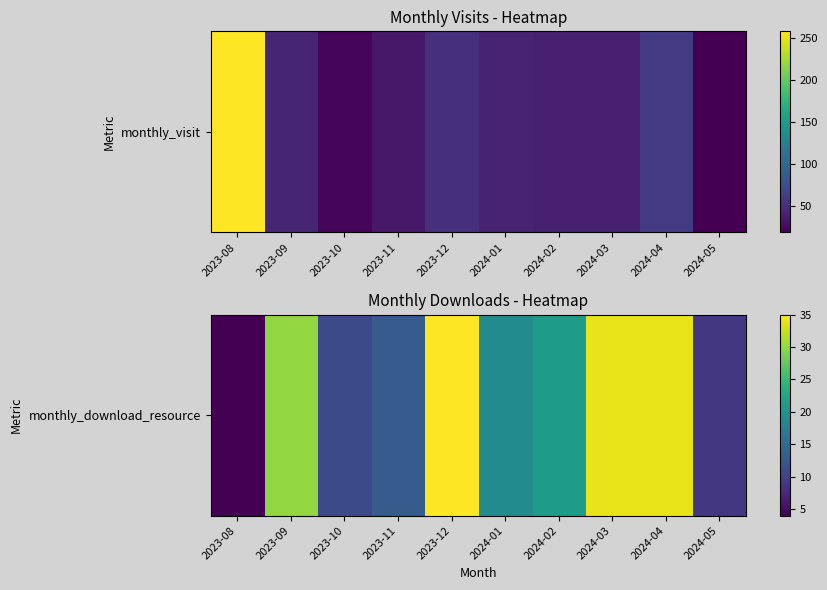

The value at 2023-10 is 16. True or false?

False